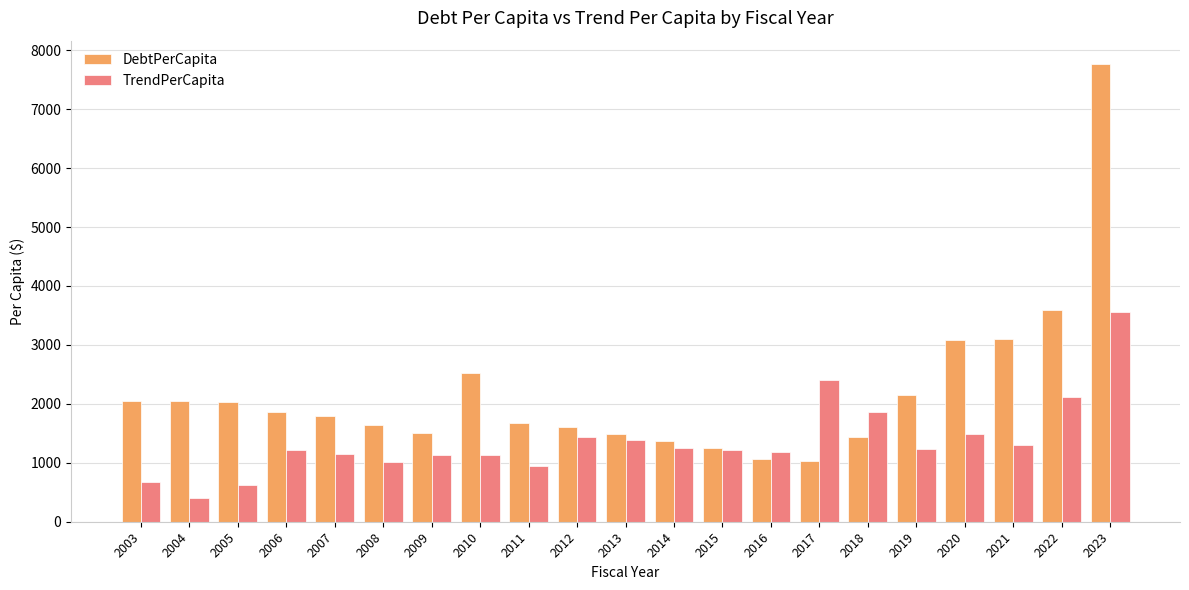

What is the total value across all series at 2015?

2473.2